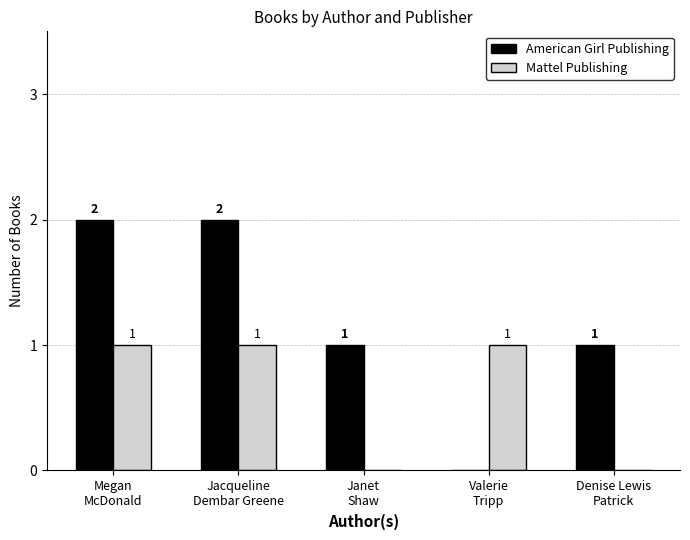

What is the sum of all Mattel Publishing values?

3